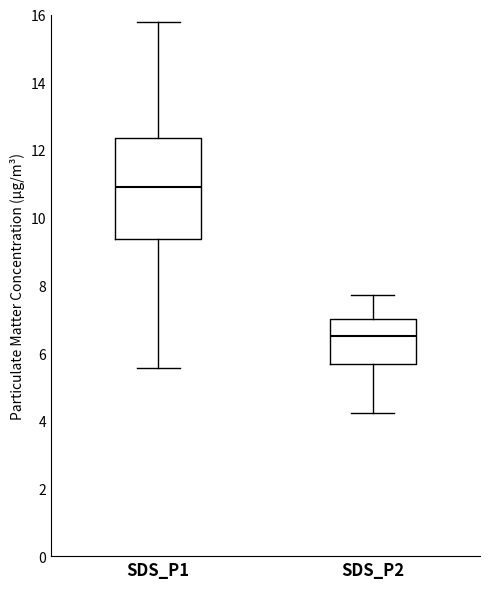

Which box's median line is the lowest?

SDS_P2